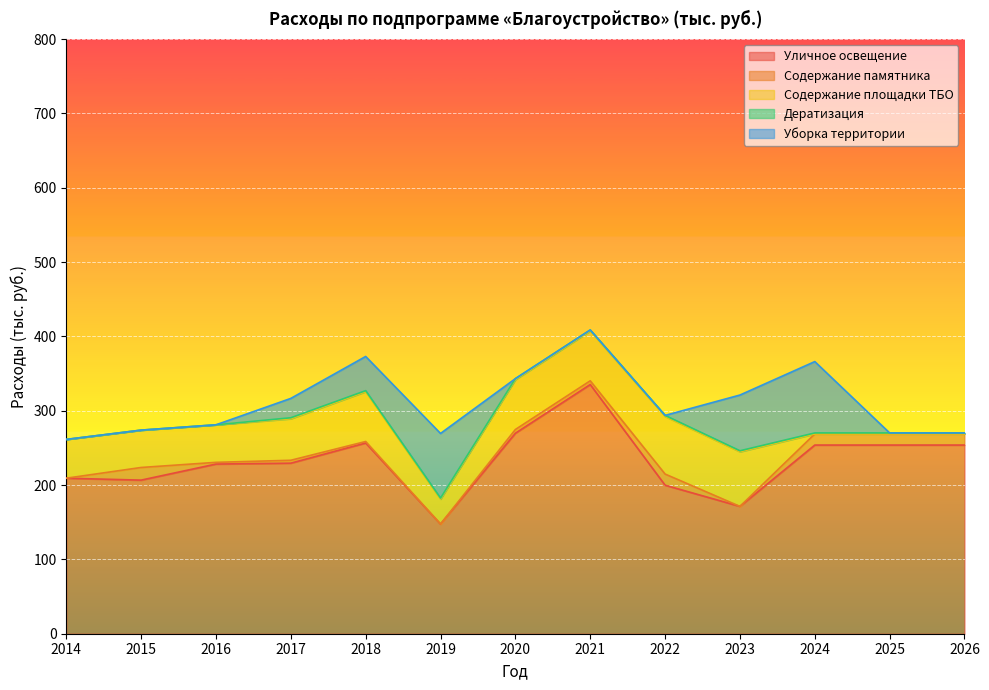

Where does the Дератизация series first go above 1?

2017